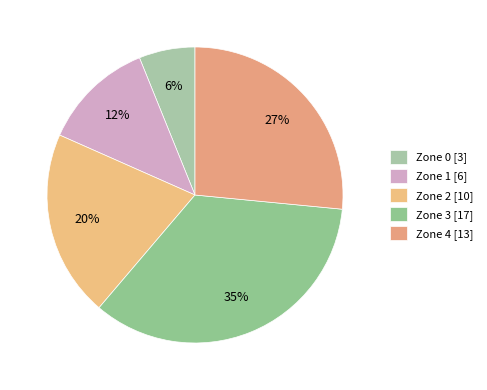

Count the number of slices in the pie.

5